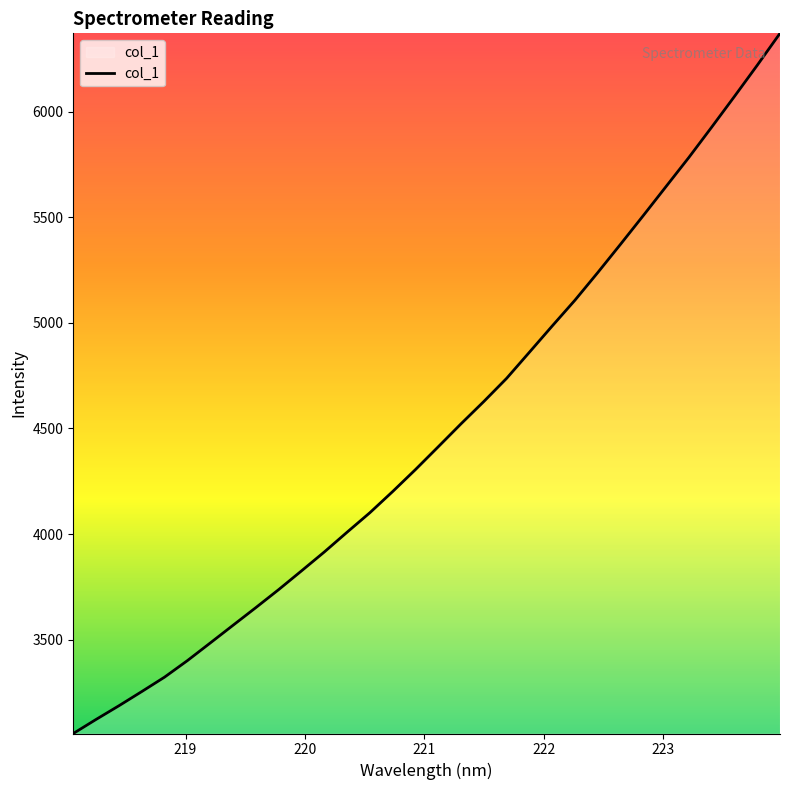

What is the minimum value shown in the chart?

3055.1